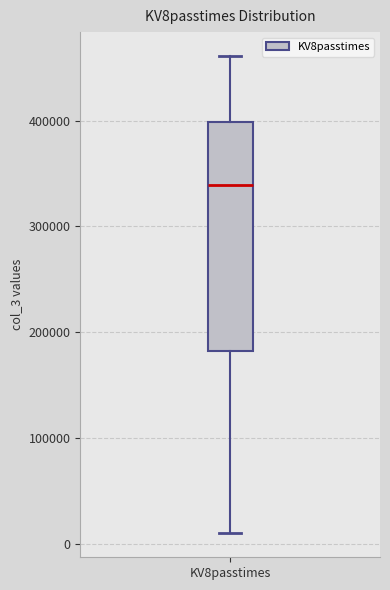

Transcribe this box plot: give where the median line is, the range the box spans, and where the two whiskers end, as read against the y-axis. The values are not printed on the chart, so give them approximately, as read against the axis.

median 340000, box 180000 to 400000, whiskers 10000 to 460000